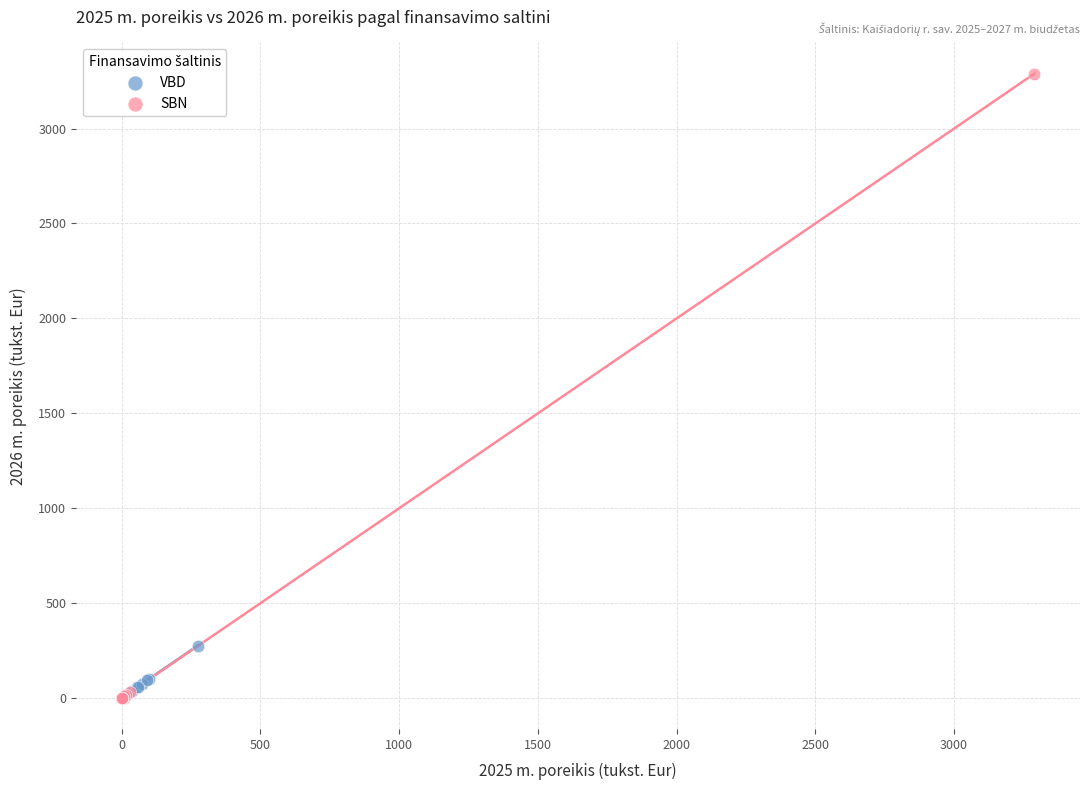

Which series contains the highest Y value?

SBN